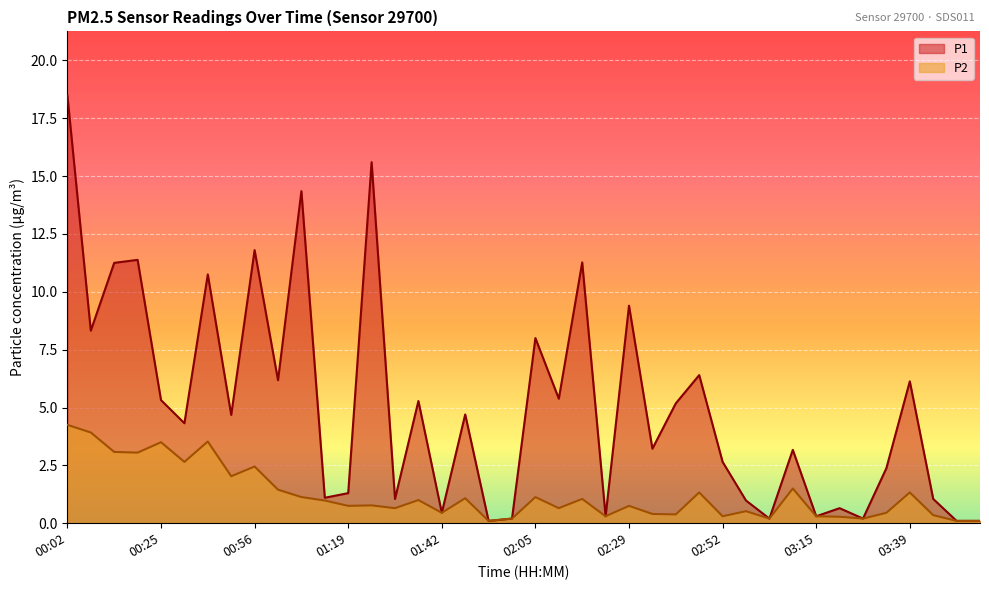

Which series has the widest spread of values?

P1